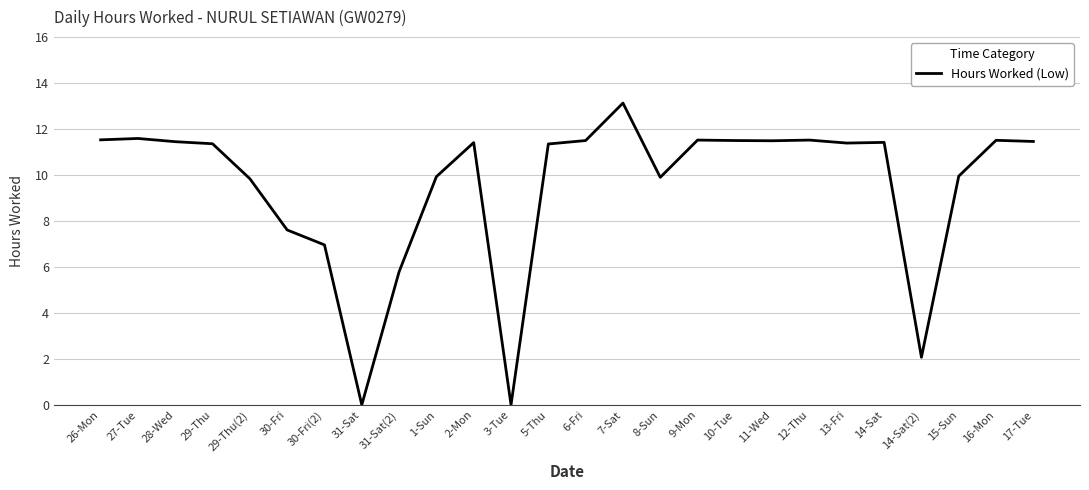

Between 29-Thu and 10-Tue, which is larger?

10-Tue